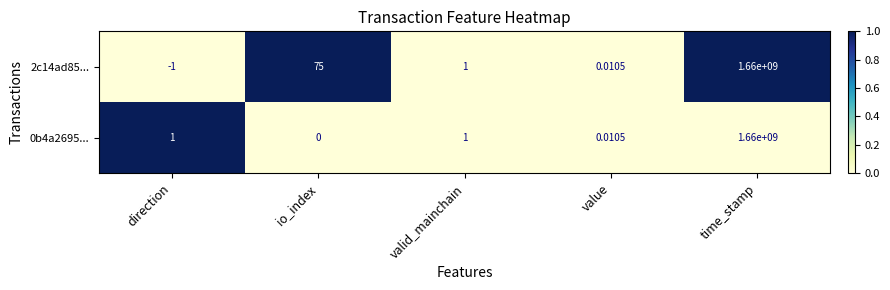

Where is 2c14ad85... nearest to the value 829999999?

io_index